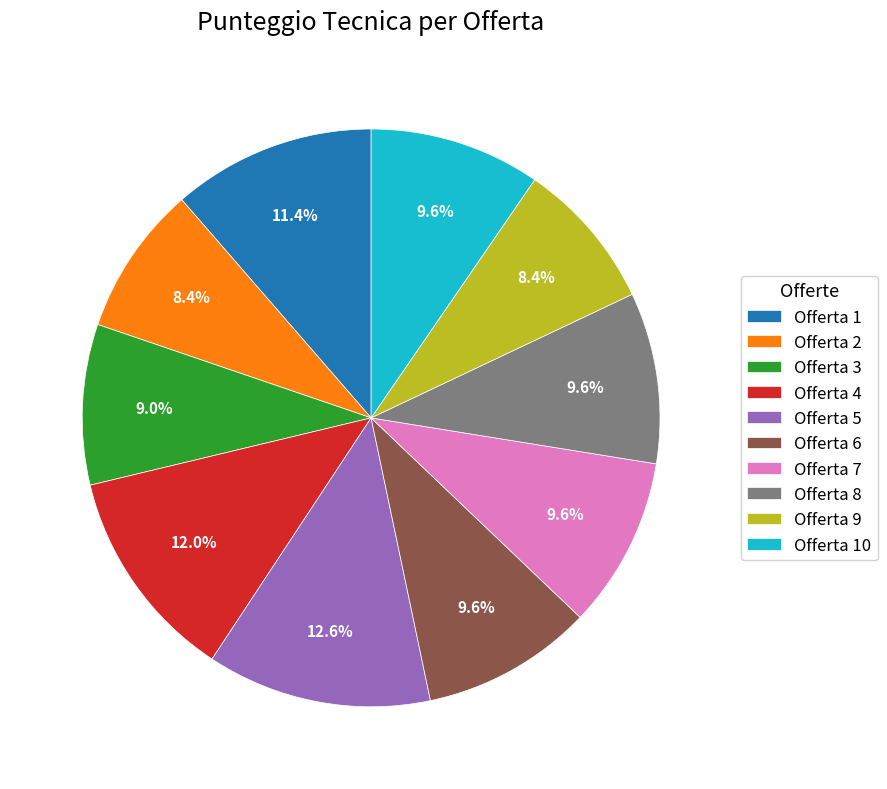

Which slice is the largest?

Offerta 5